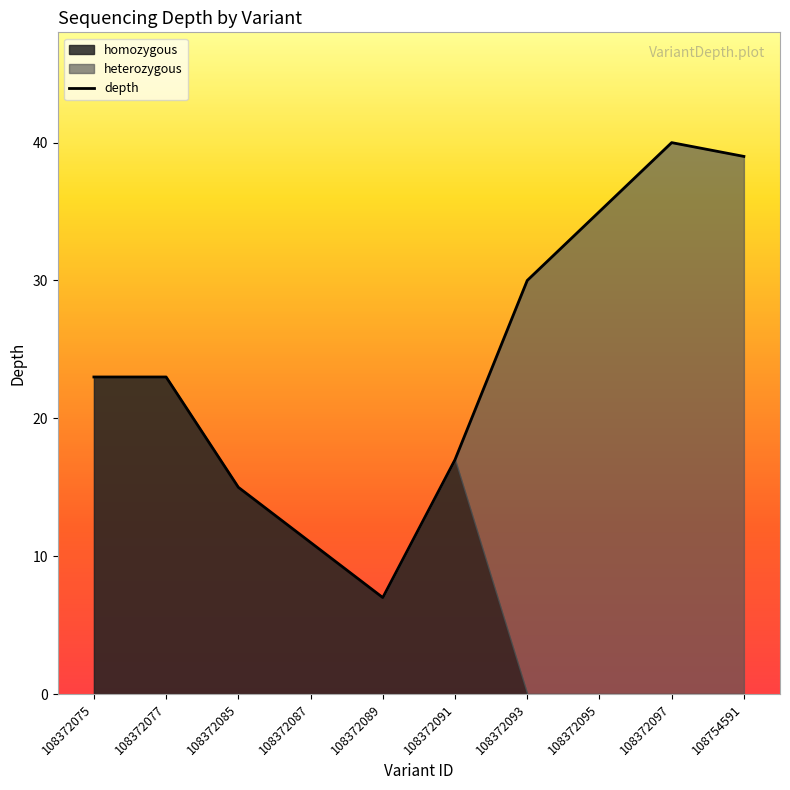

What is the difference between the maximum and minimum values in the heterozygous series?

40